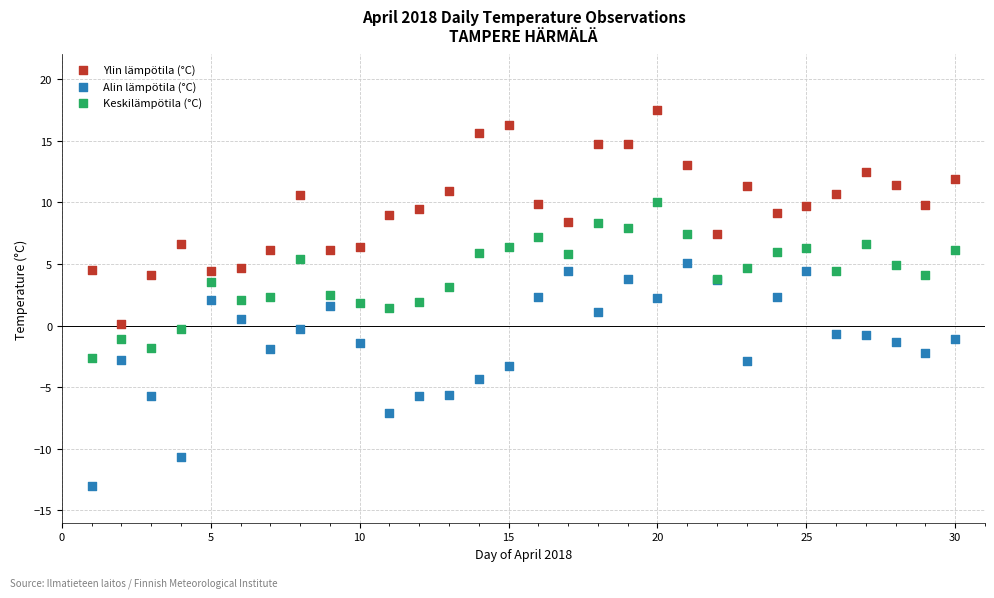

What are all the series names shown in the legend?

Ylin lämpötila (°C), Alin lämpötila (°C), Keskilämpötila (°C)